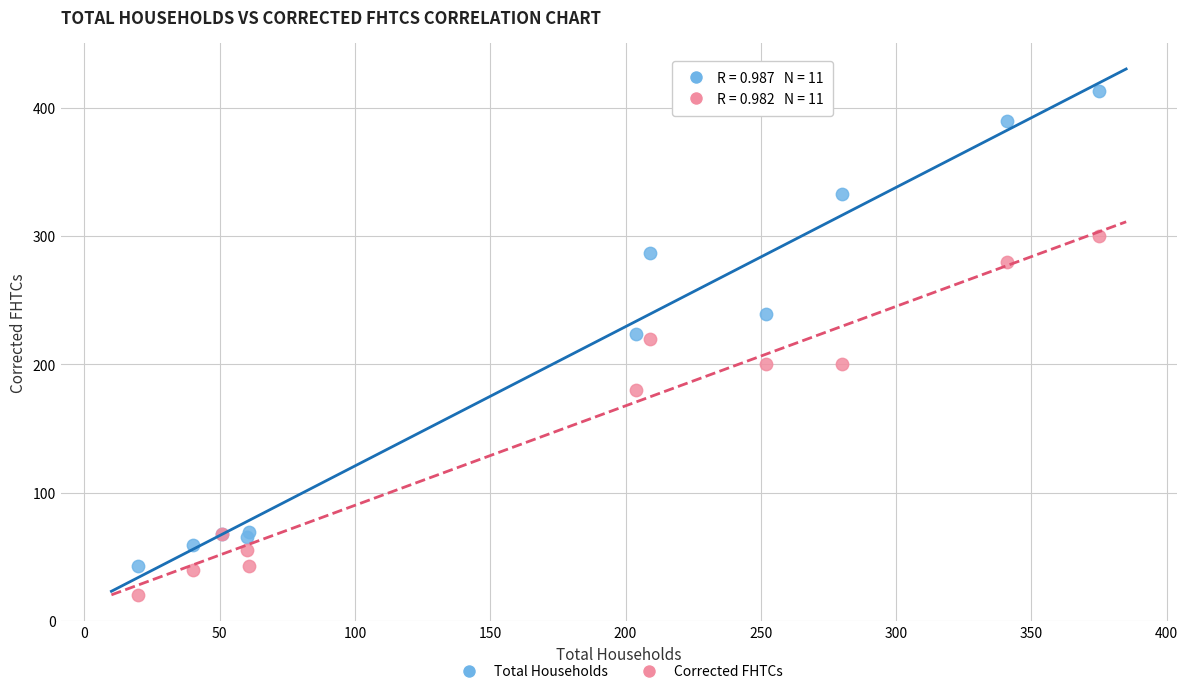

In the Corrected FHTCs series, what Y value is closest to 160?

180